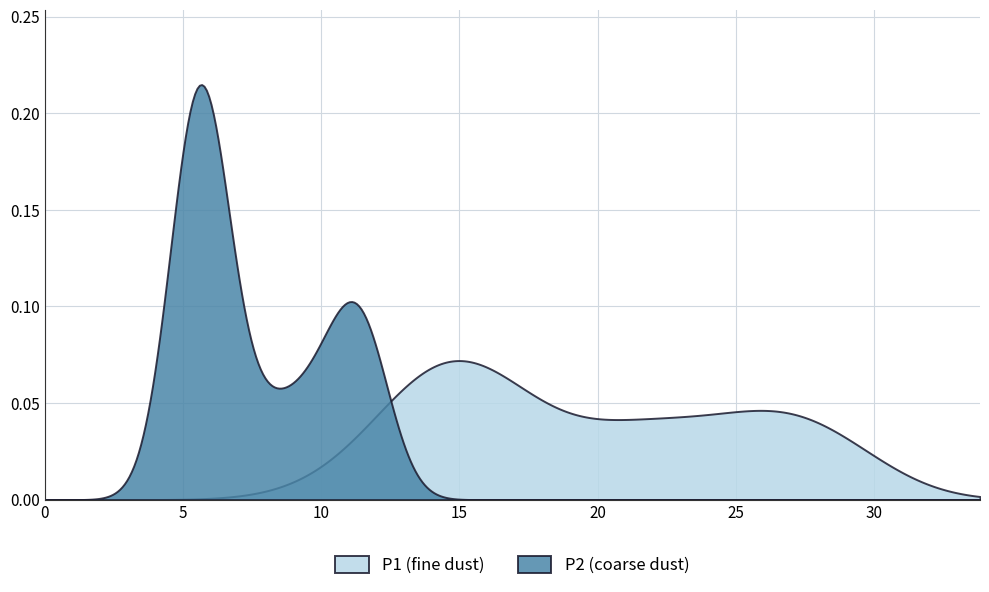

List the series in order of their peak value, lowest first.

P1 (fine dust), P2 (coarse dust)